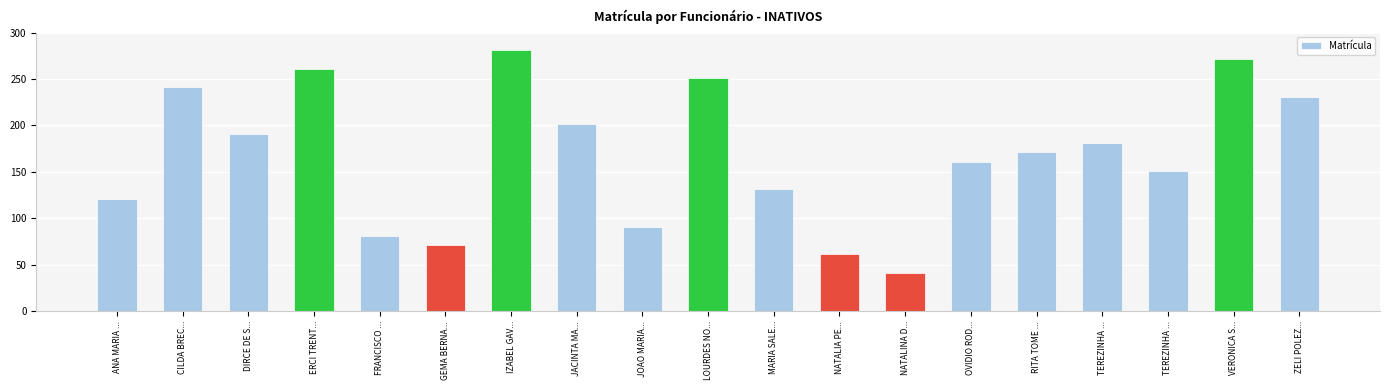

What is the approximate value at TEREZINHA ..., to the nearest 50?

200